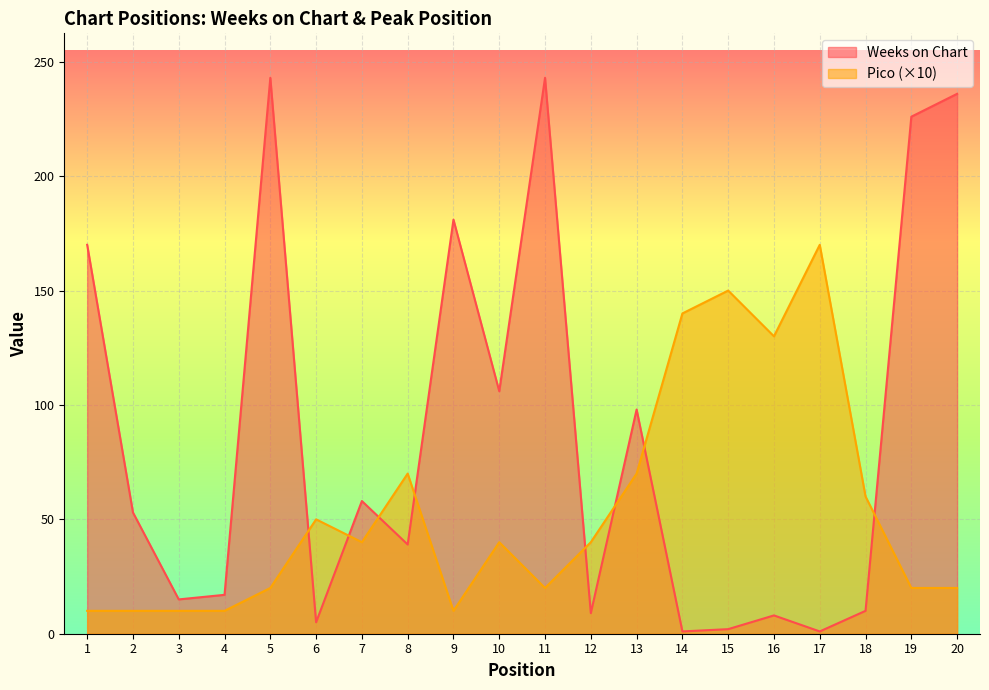

Which series has the largest total across all categories?

Weeks on Chart